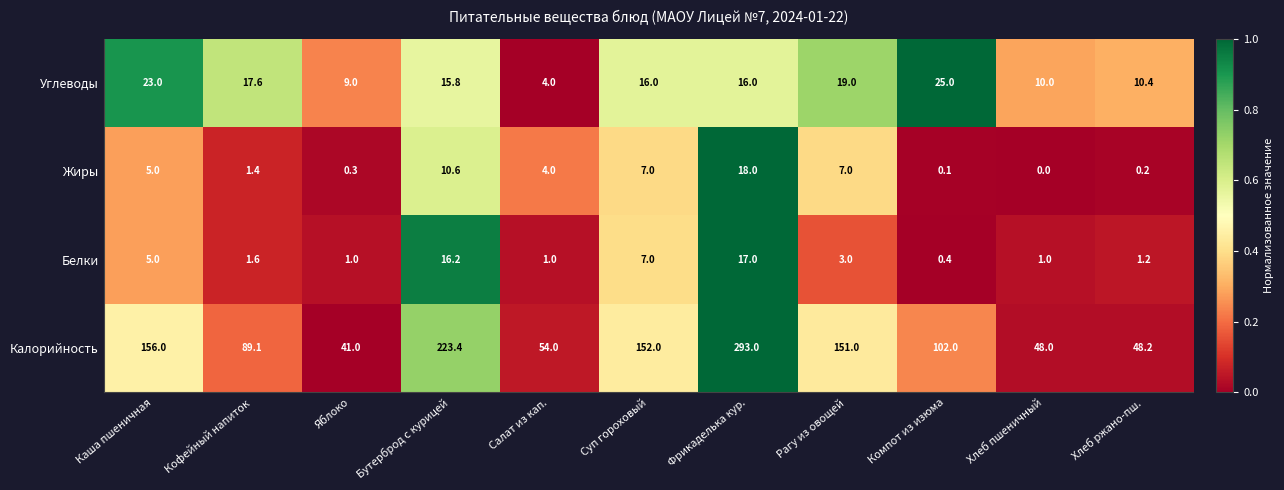

What is the maximum value shown in the chart?

293.0